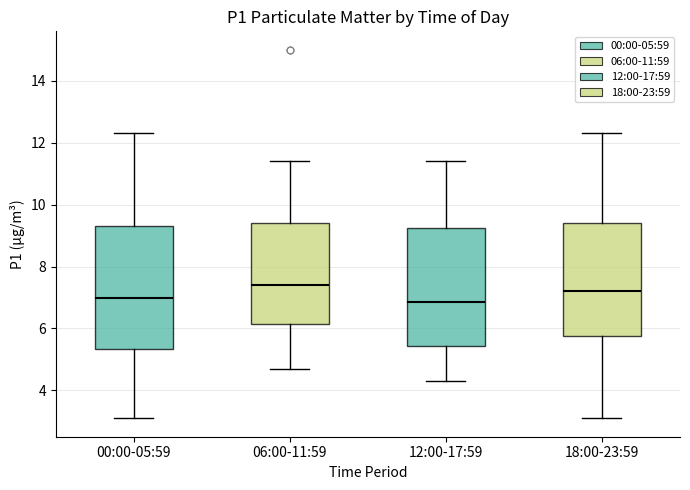

Where does the lower whisker of the box for 12:00-17:59 end on the y-axis? The values are not printed on the chart, so give them approximately, as read against the axis.

4.4